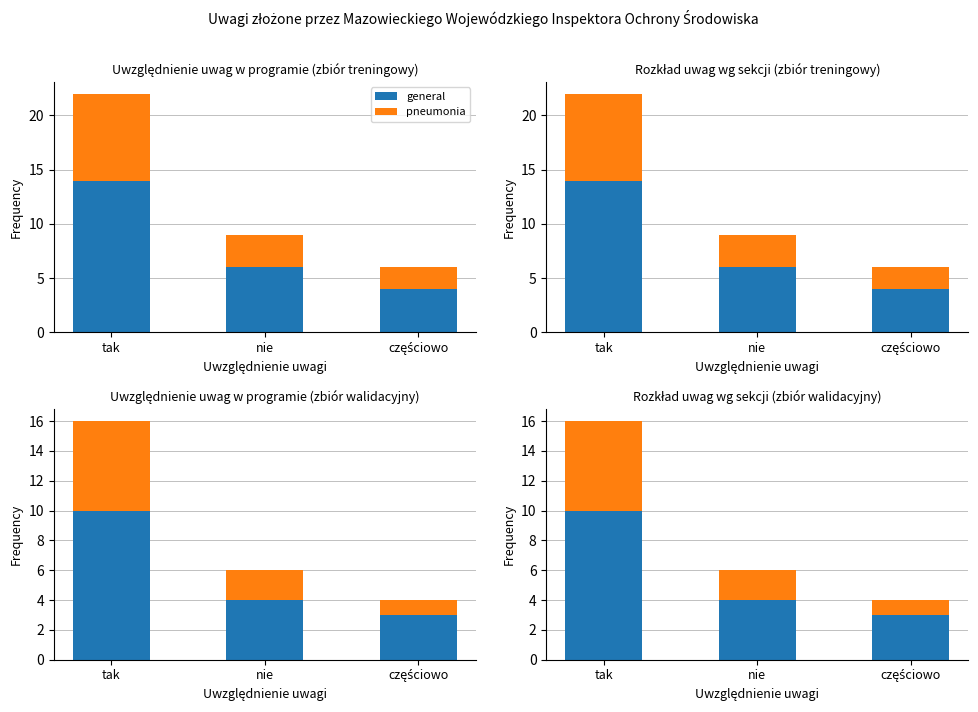

What is the minimum value for general?

3